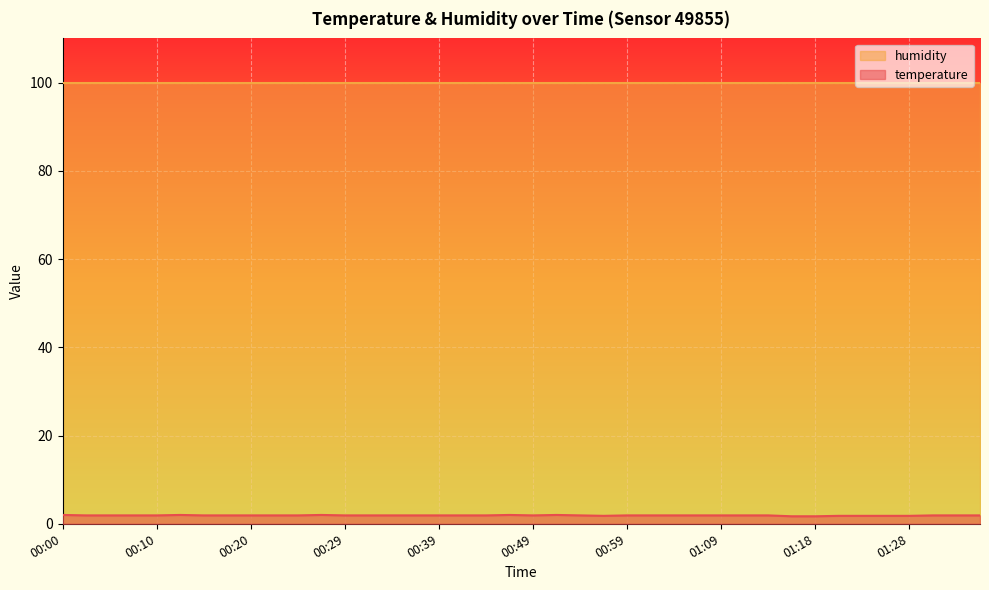

Rank the categories by value from highest to lowest.

00:00, 00:12, 00:27, 00:47, 00:52, 00:03, 00:05, 00:08, 00:10, 00:15, 00:17, 00:20, 00:22, 00:25, 00:29, 00:32, 00:34, 00:37, 00:39, 00:42, 00:44, 00:49, 00:54, 00:59, 01:01, 01:04, 01:06, 01:09, 01:11, 01:13, 01:31, 01:33, 01:36, 00:56, 01:21, 01:23, 01:26, 01:28, 01:16, 01:18